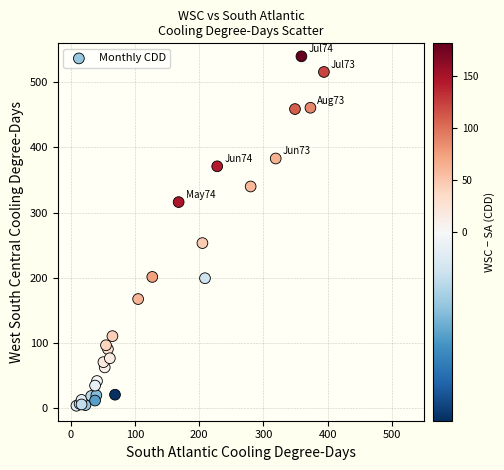

What Y value in the scatter plot is closest to 271?

253